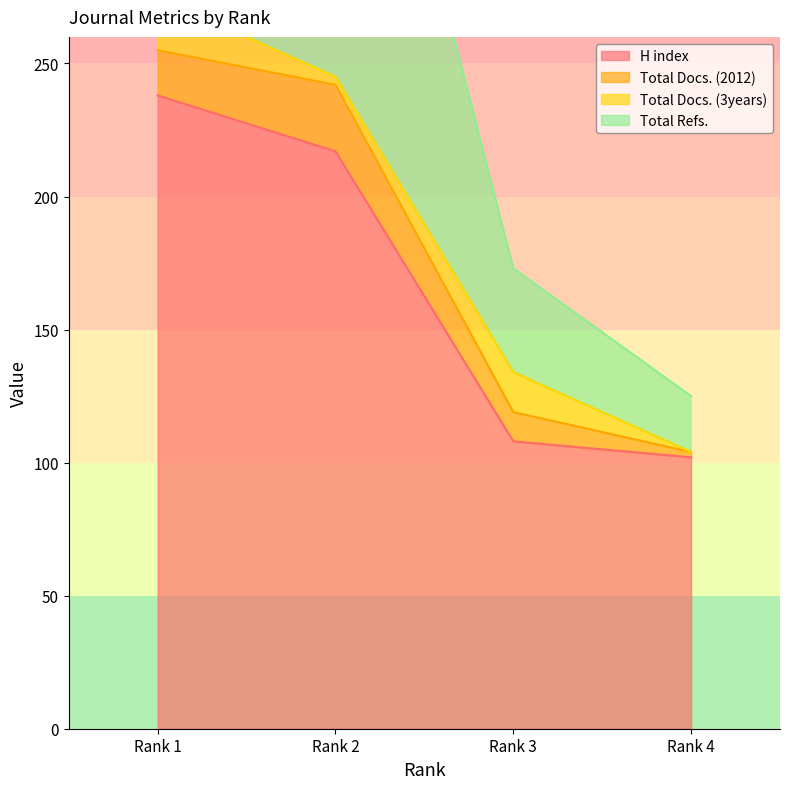

What is the sum of all Total Docs. (3years) values?

38